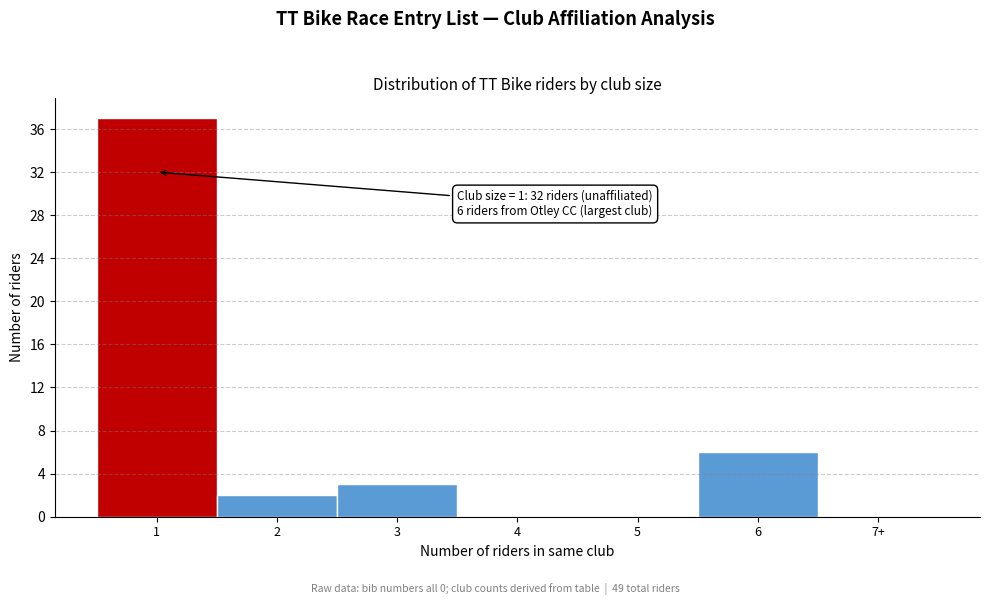

Reading left to right, what are all the values shown in this chart?

1=37	2=2	3=3	4=0	5=0	6=6	7+=0